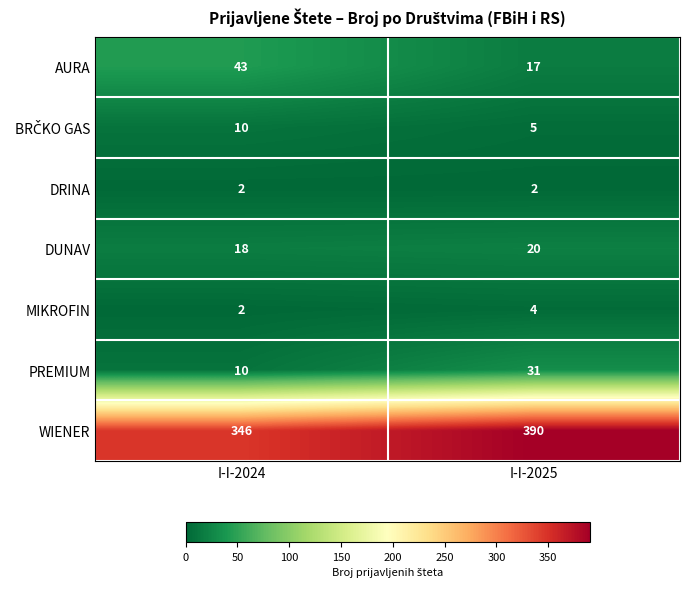

Which series changed the most between I-I-2024 and I-I-2025?

WIENER